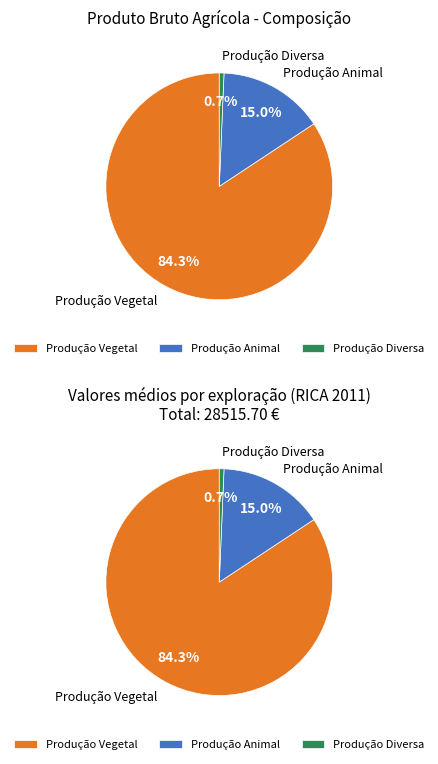

To the nearest percent, what is the average slice percentage?

33%